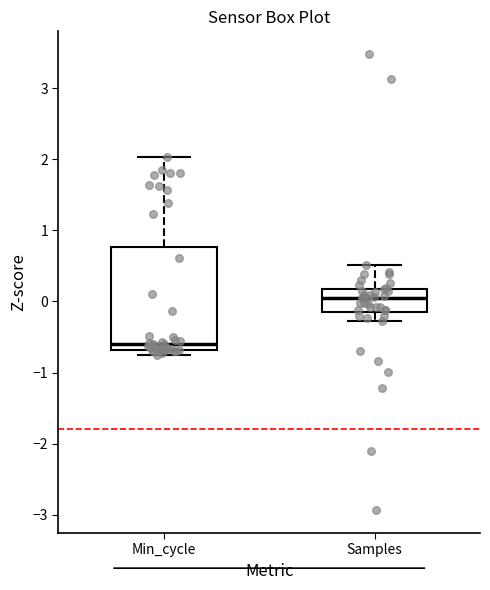

Where does the median line of the box for Min_cycle sit on the y-axis? The values are not printed on the chart, so give them approximately, as read against the axis.

-0.6